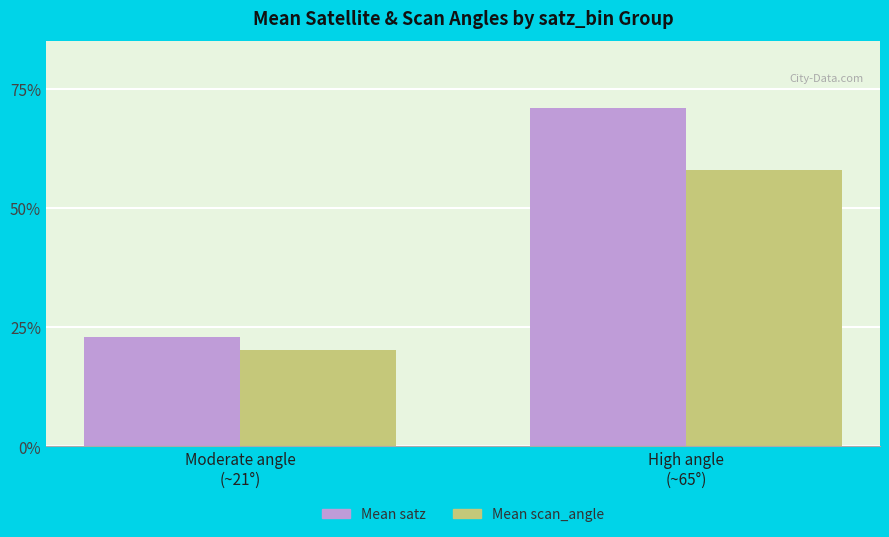

What is the greatest value displayed?

70.8